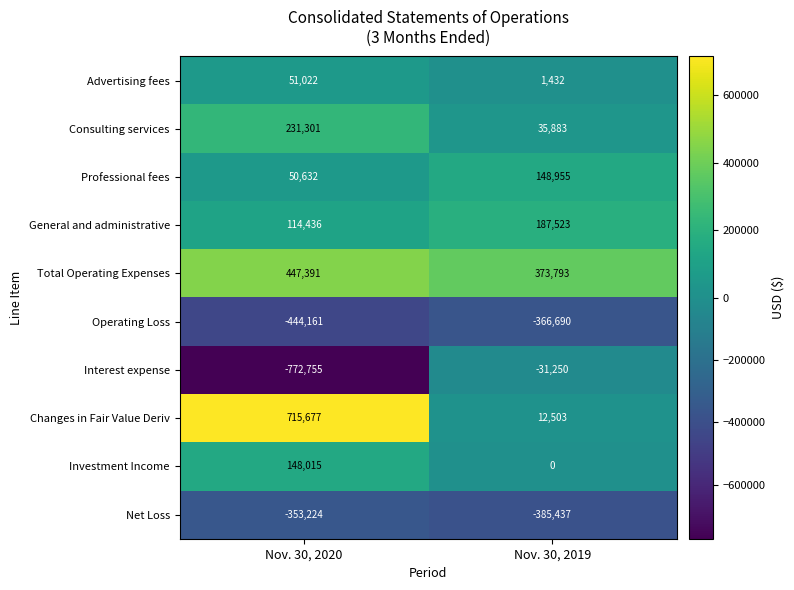

True or false: Professional fees has a value of 50632 at Nov. 30, 2020.

True